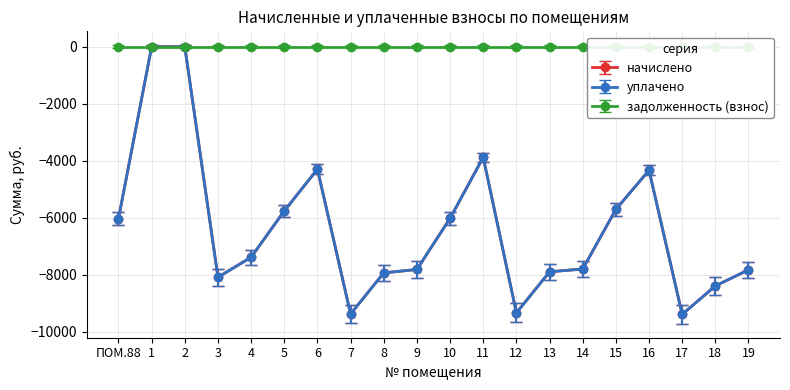

Which series has the largest total across all categories?

начислено